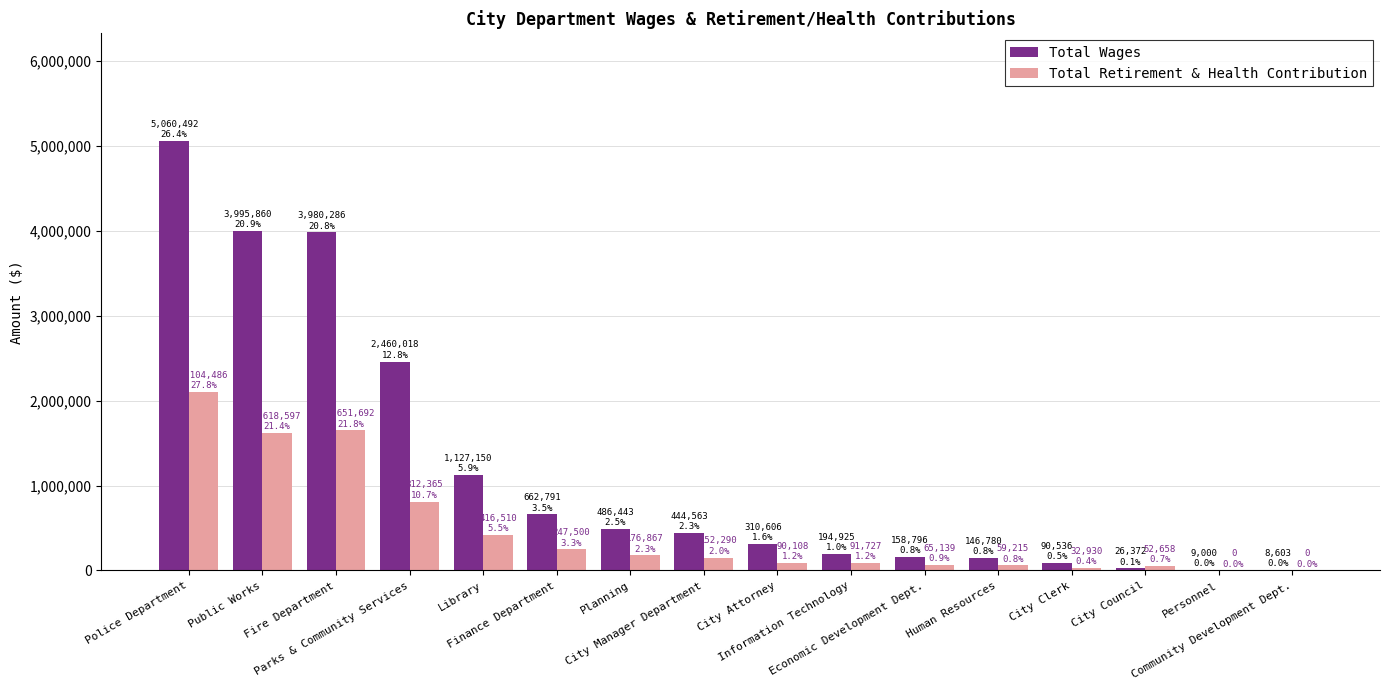

Which series has the largest total across all categories?

Total Wages